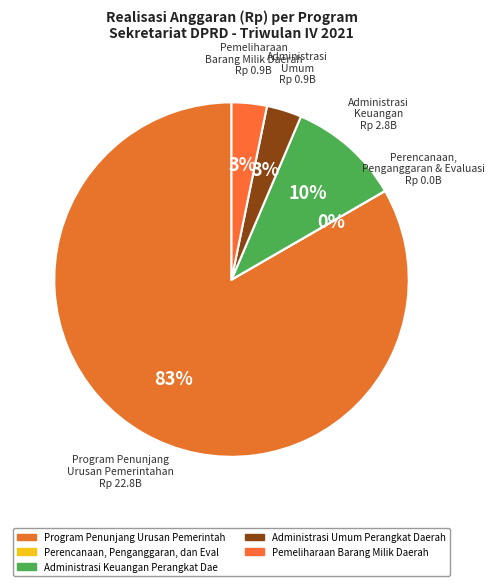

How many segments does this pie chart have?

5